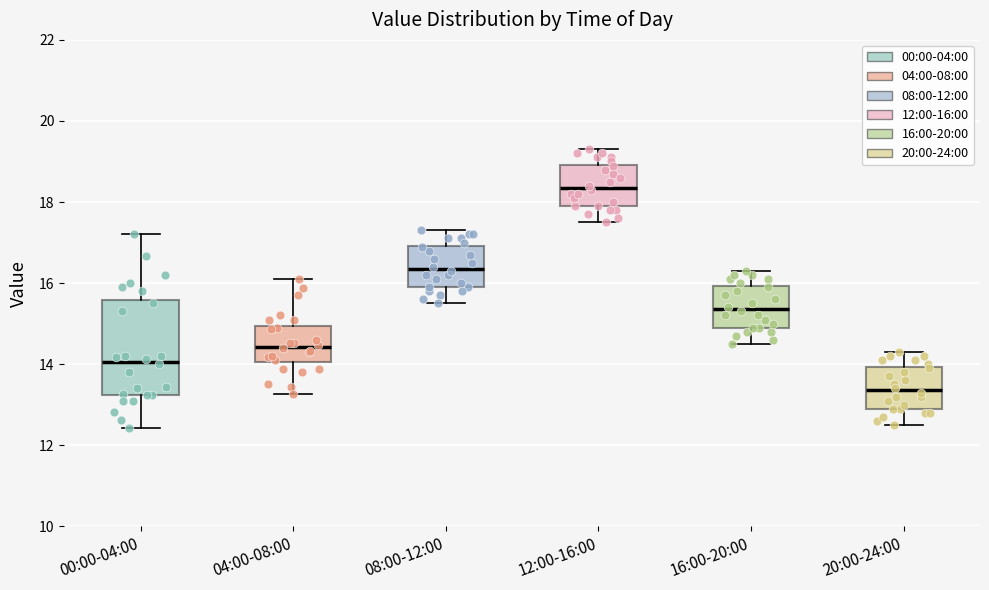

Reading left to right, read every box against the y-axis: the position of its median line, the range the box covers, and the ends of its whiskers. The values are not printed on the chart, so give them approximately, as read against the axis.

00:00-04:00: median 14.0, box 13.2 to 15.6, whiskers 12.4 to 17.2
04:00-08:00: median 14.4, box 14.0 to 15.0, whiskers 13.2 to 16.2
08:00-12:00: median 16.4, box 16.0 to 17.0, whiskers 15.6 to 17.4
12:00-16:00: median 18.4, box 18.0 to 19.0, whiskers 17.6 to 19.4
16:00-20:00: median 15.4, box 15.0 to 16.0, whiskers 14.6 to 16.4
20:00-24:00: median 13.4, box 13.0 to 14.0, whiskers 12.6 to 14.4